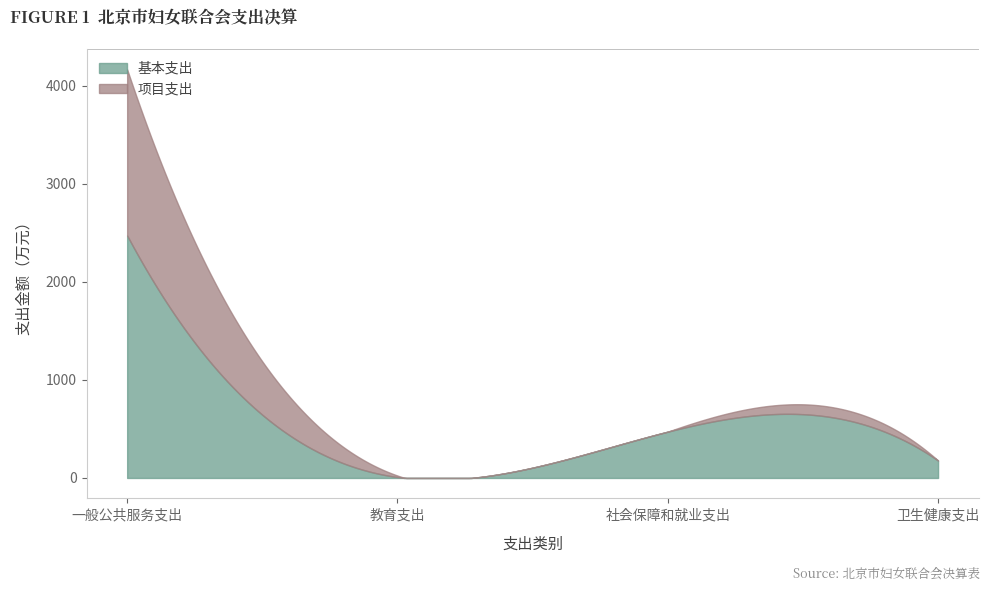

What is the label of the 2nd point from the right?

社会保障和就业支出